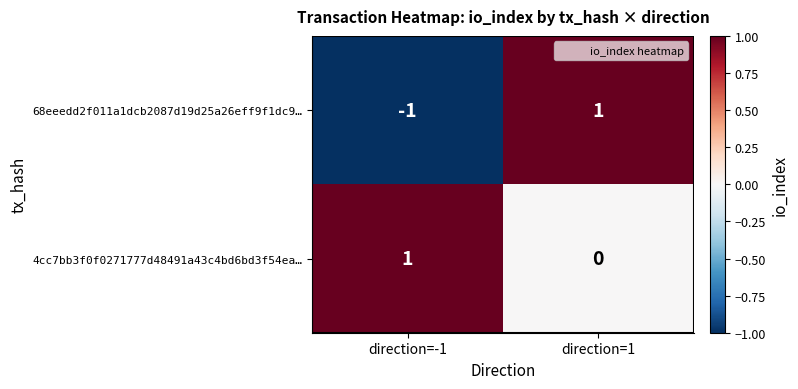

At direction=-1, list the series in order from smallest to largest.

68eeedd2f011a1dcb2087d19d25a26eff9f1dc9…, 4cc7bb3f0f0271777d48491a43c4bd6bd3f54ea…